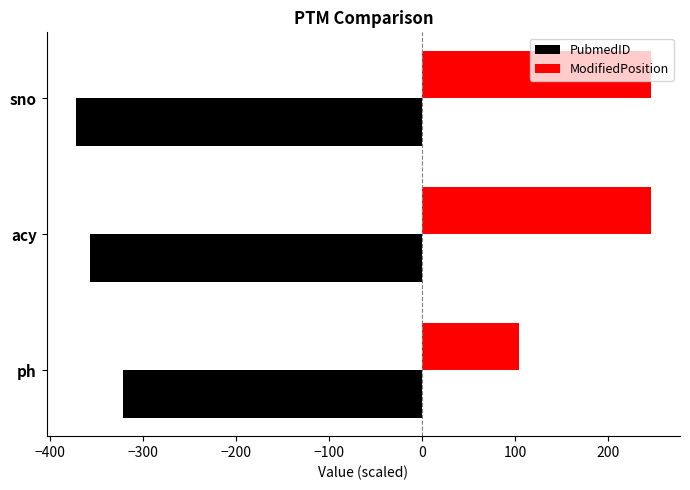

What is the highest value of the ModifiedPosition series?

246.0